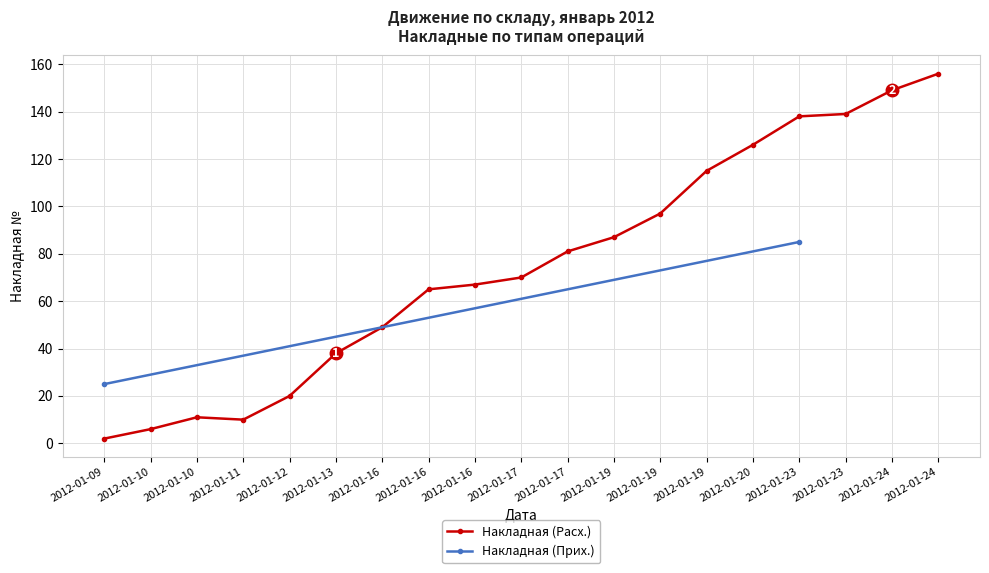

Between 2012-01-19 and 2012-01-17, which is larger?

2012-01-19